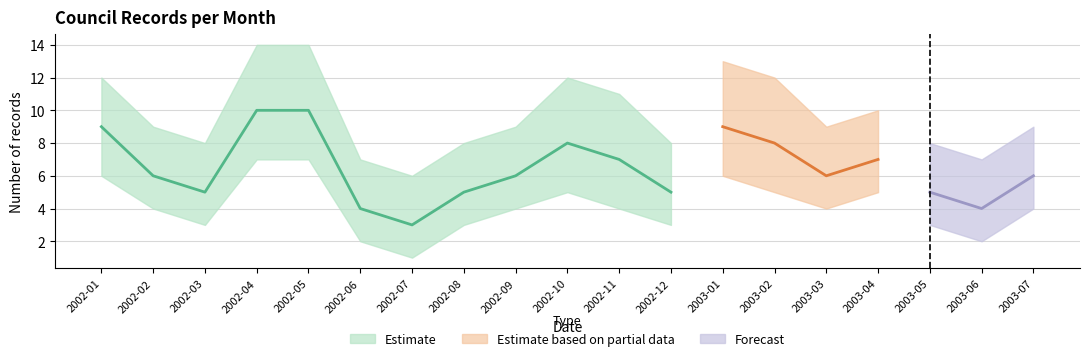

How many interior local peaks (higher than both neighbors) does the data have?

3